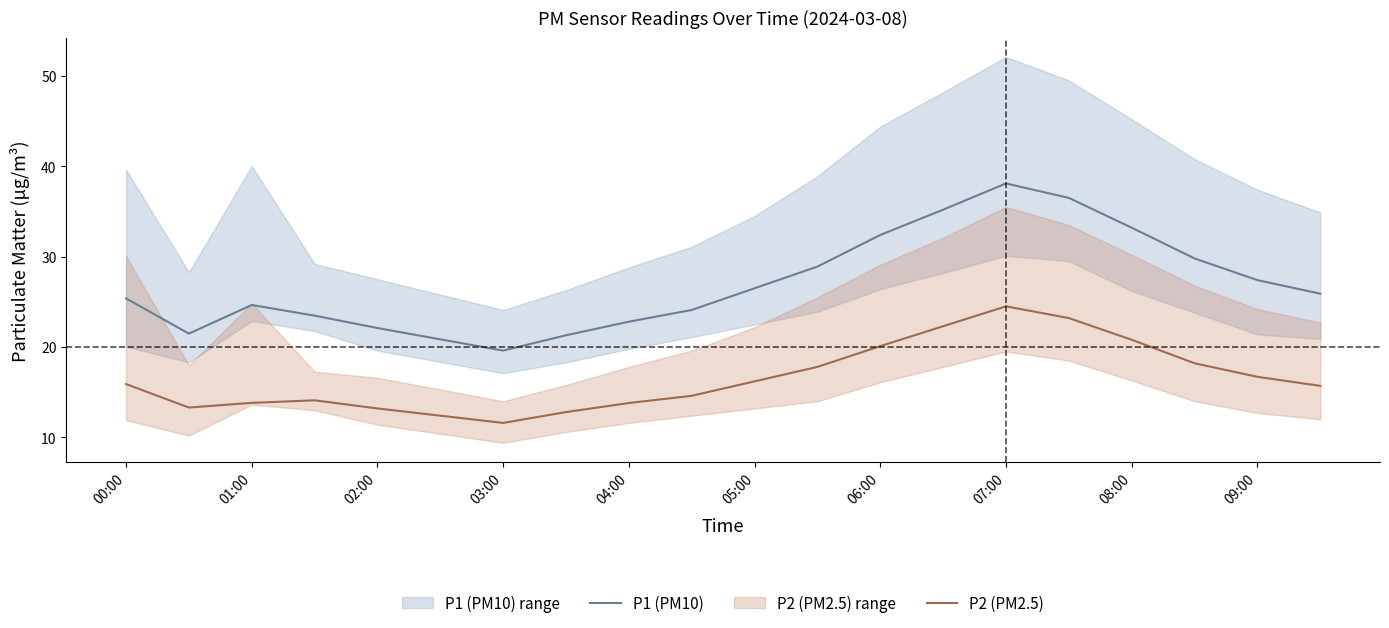

True or false: P2 (PM2.5) and P1 (PM10) intersect in this chart.

False